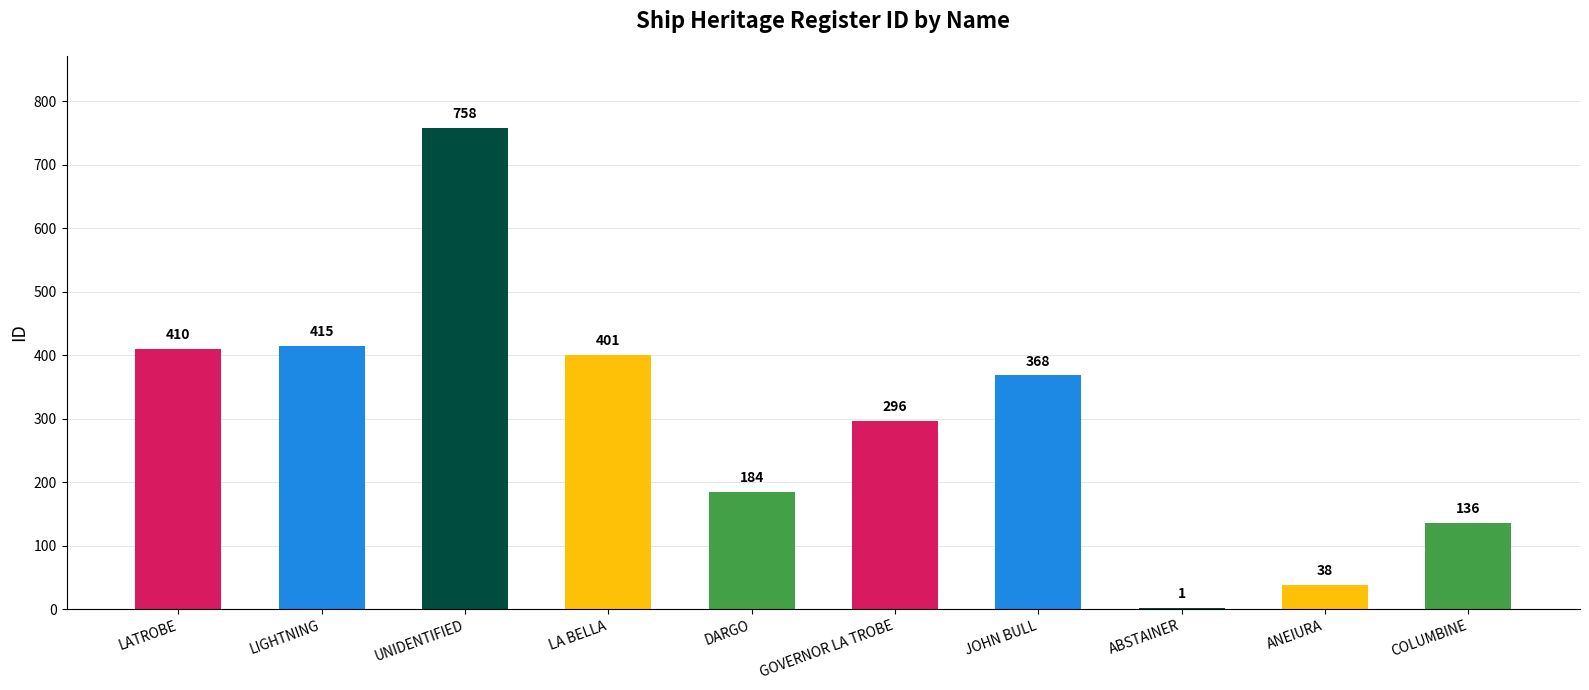

What is the sum of the values at LATROBE and ABSTAINER?

411